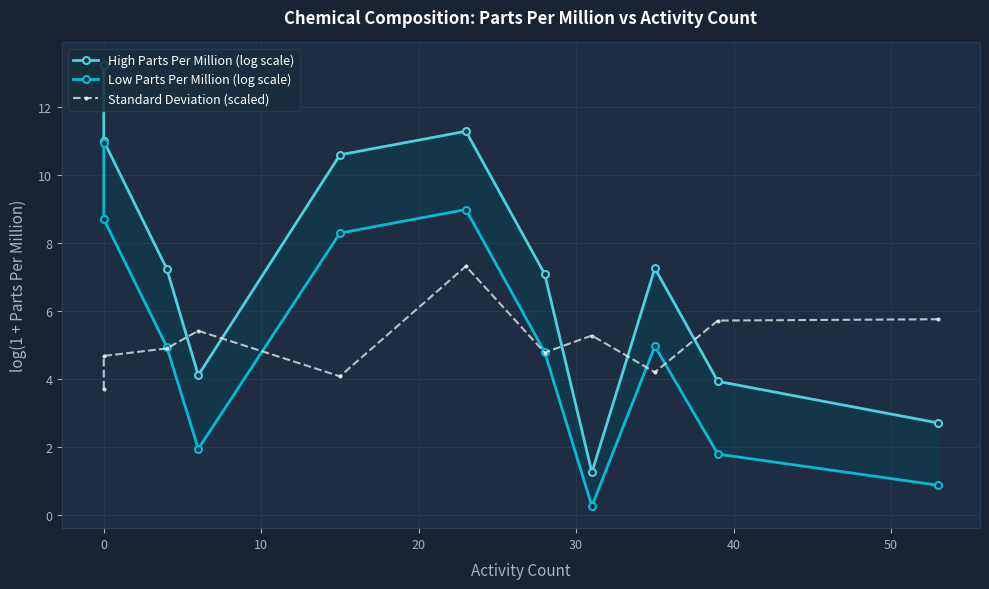

How many lines are shown in the chart?

3